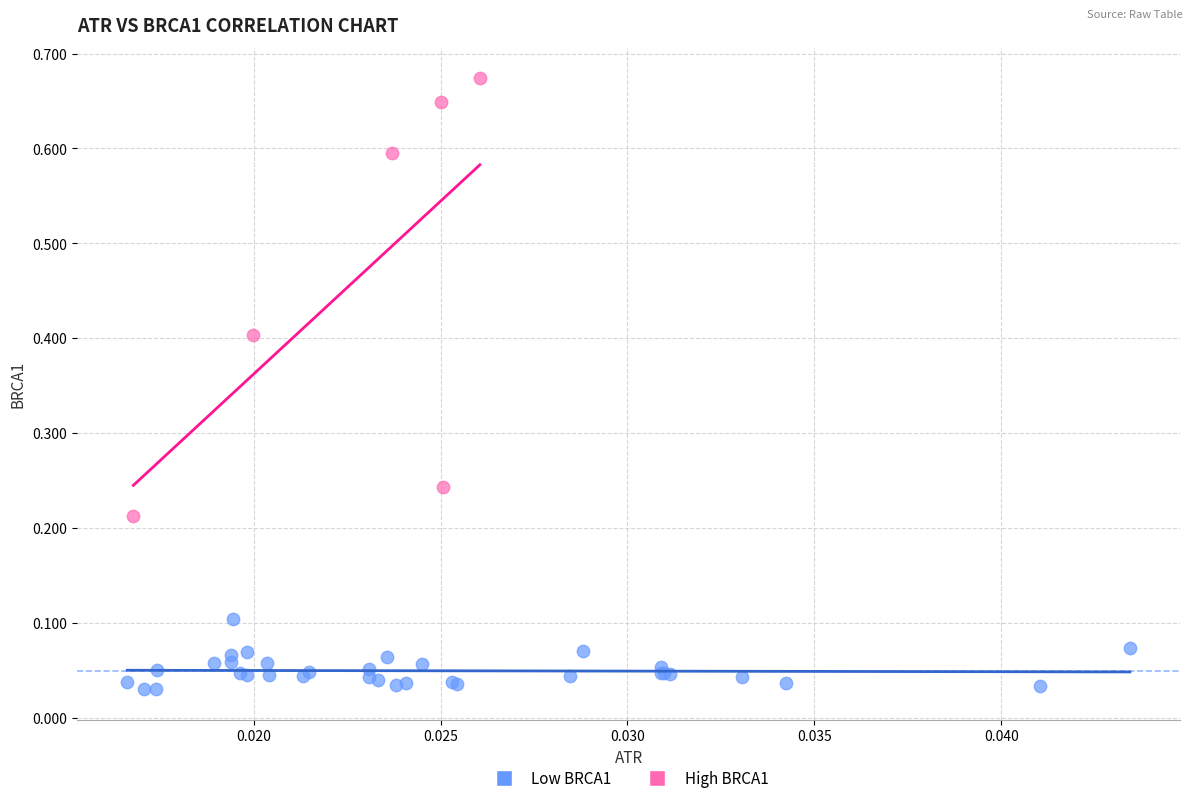

Which series reaches the minimum Y coordinate?

Low BRCA1